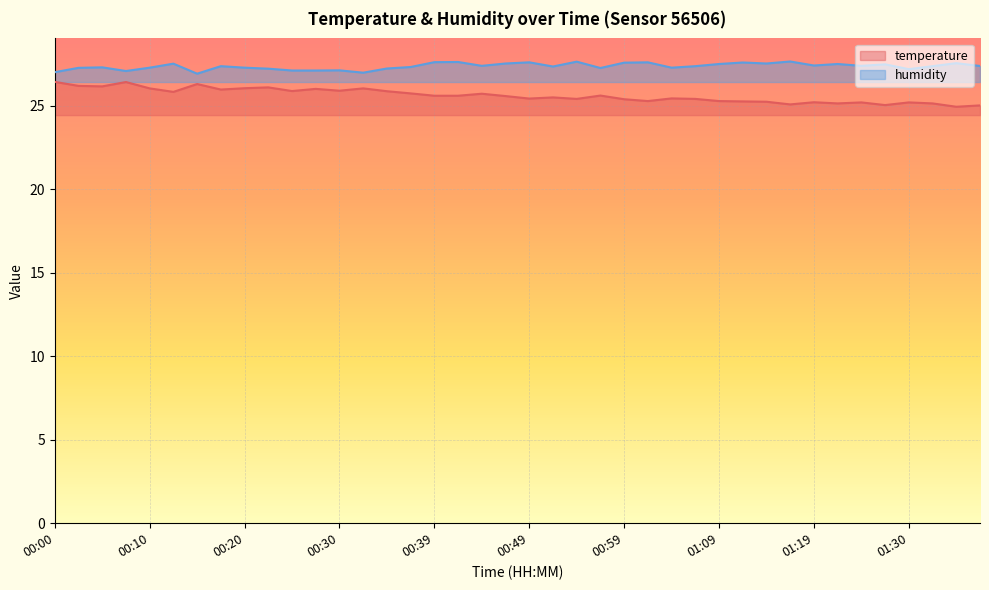

True or false: humidity has more than 1 points higher than both neighbors.

True